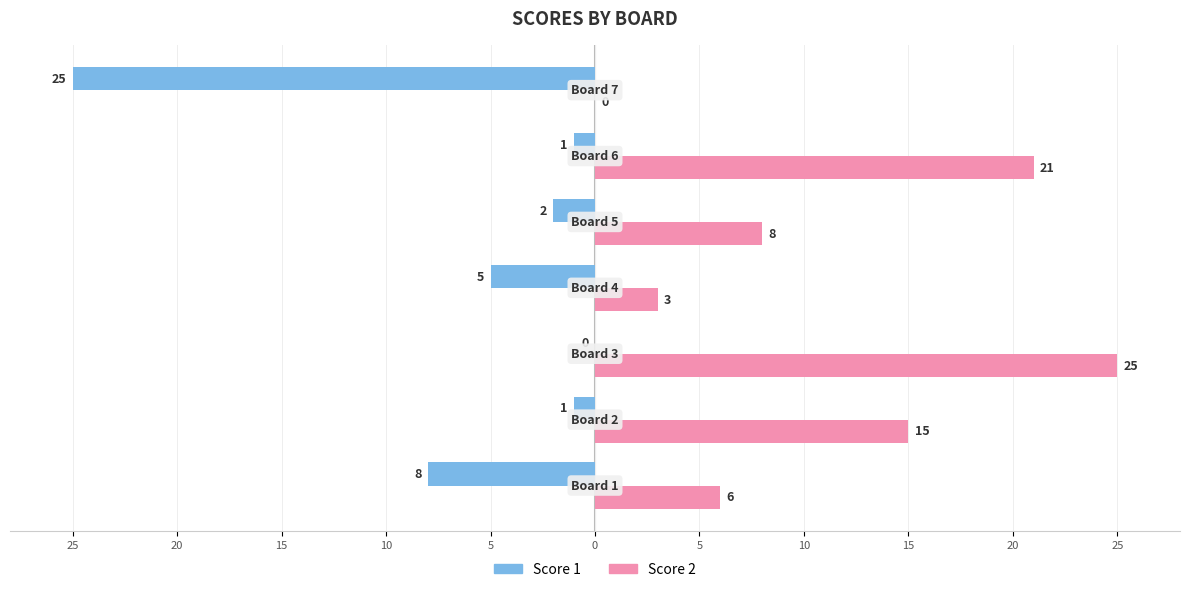

Which series has the widest spread of values?

Score 1